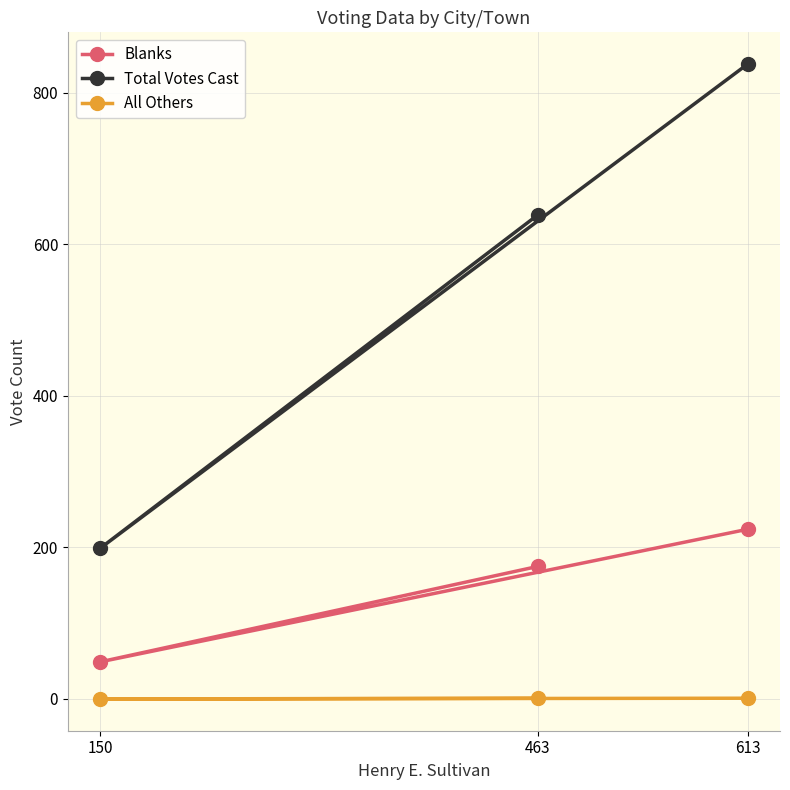

Rank the categories by All Others value from highest to lowest.

463, 613, 150